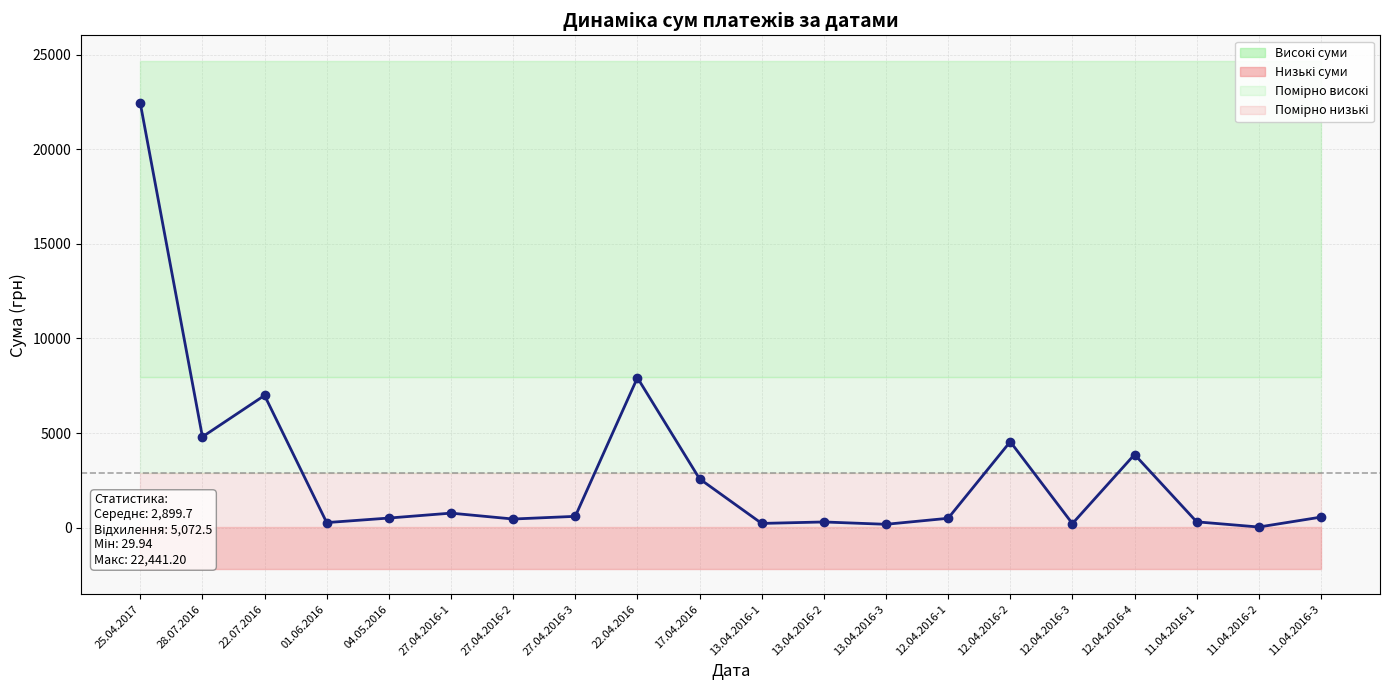

How many data points are less than 554?

10